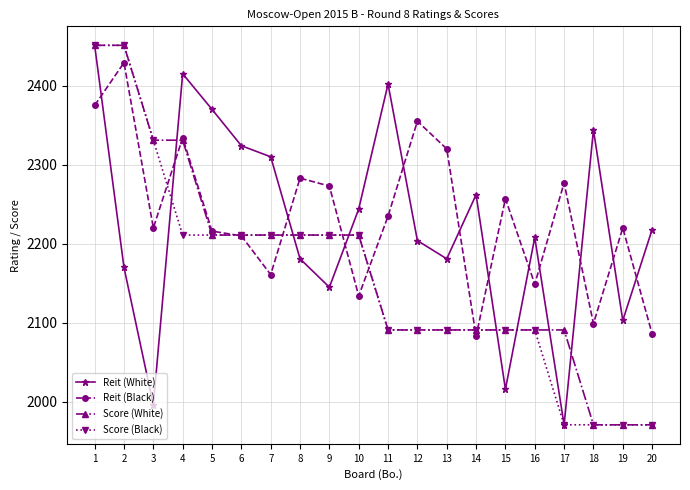

What is the average value of the Reit (Black) series?

2236